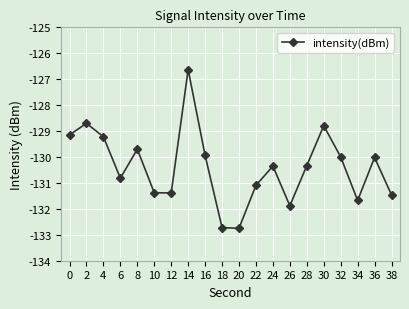

At which category does the chart reach its peak across all series?

14